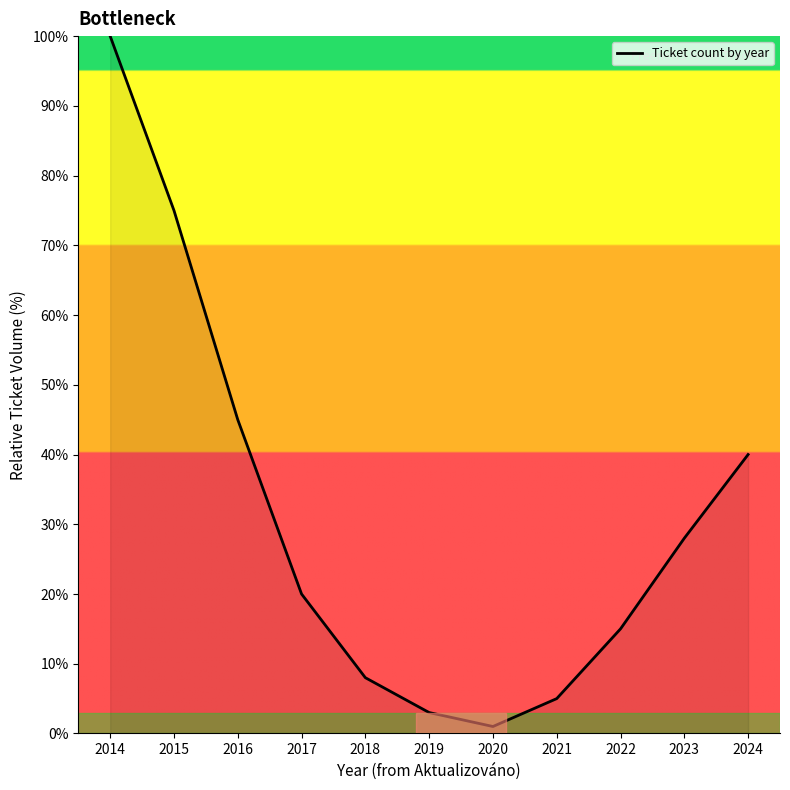

What is the change in value from 2021 to 2024?

+35